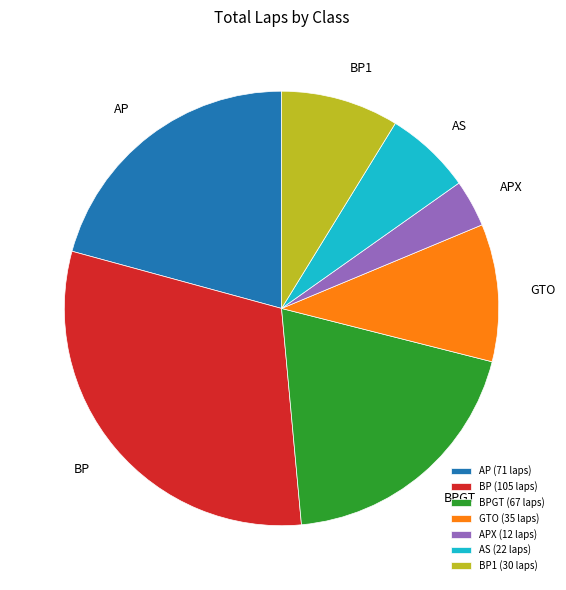

Is there any slice that represents more than half of the pie?

No